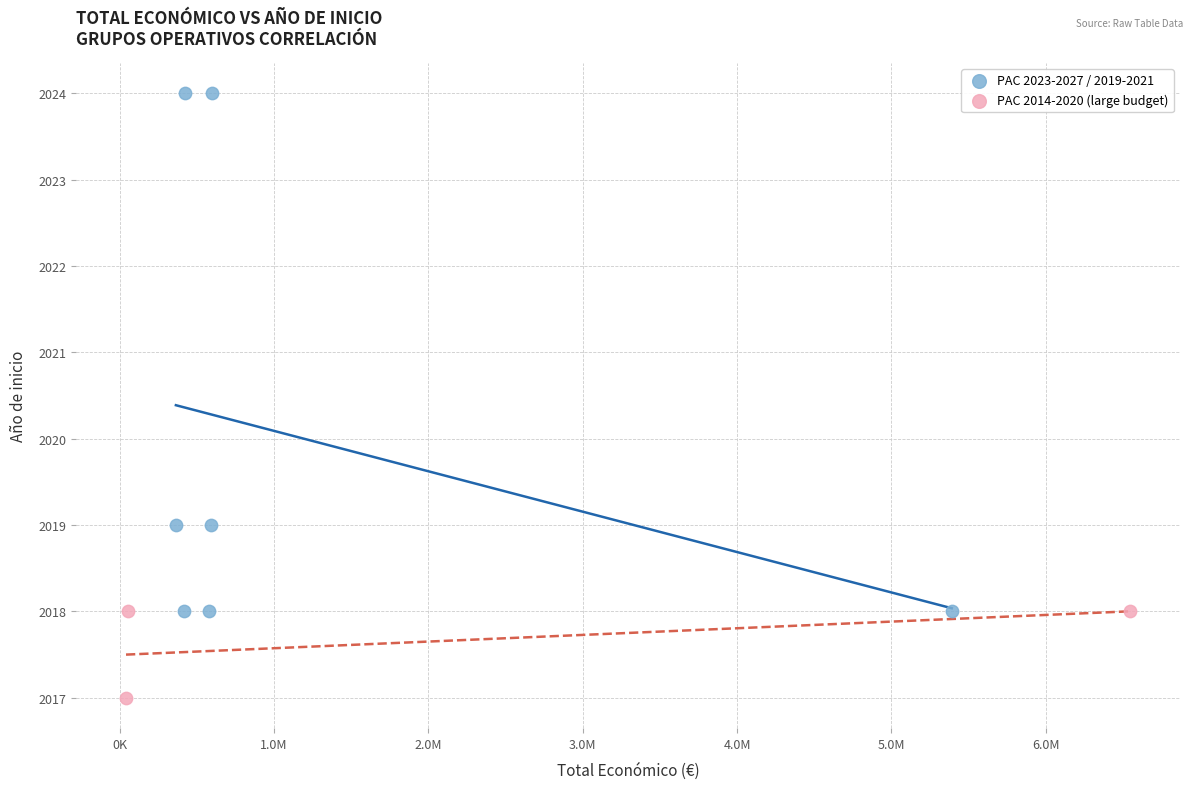

Which series contains the highest Y value?

PAC 2023-2027 / 2019-2021